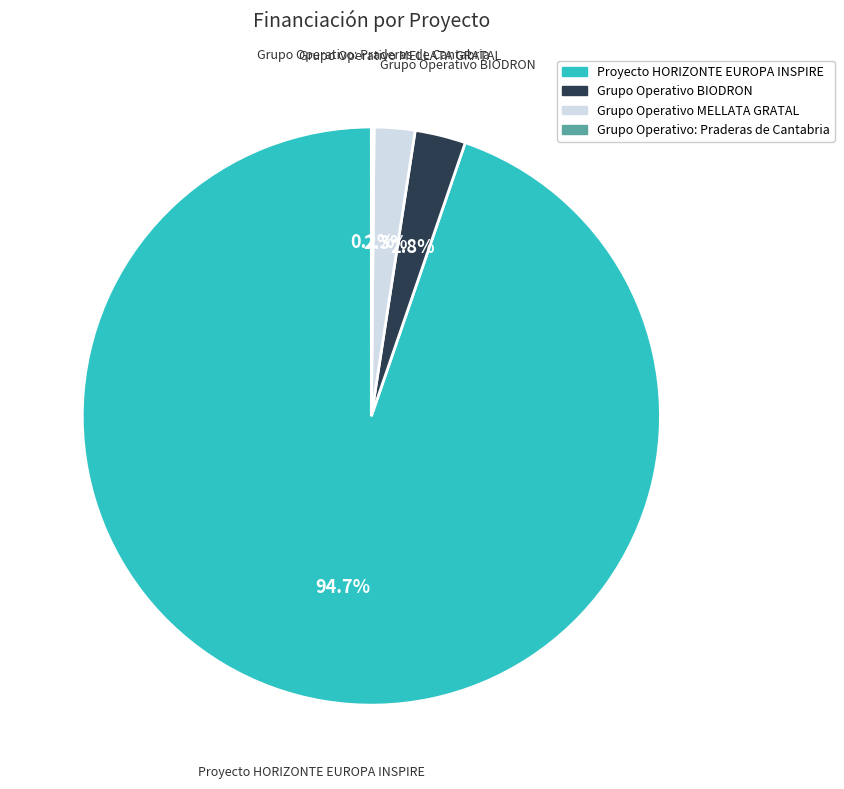

What is the largest slice in the pie chart?

Proyecto HORIZONTE EUROPA INSPIRE